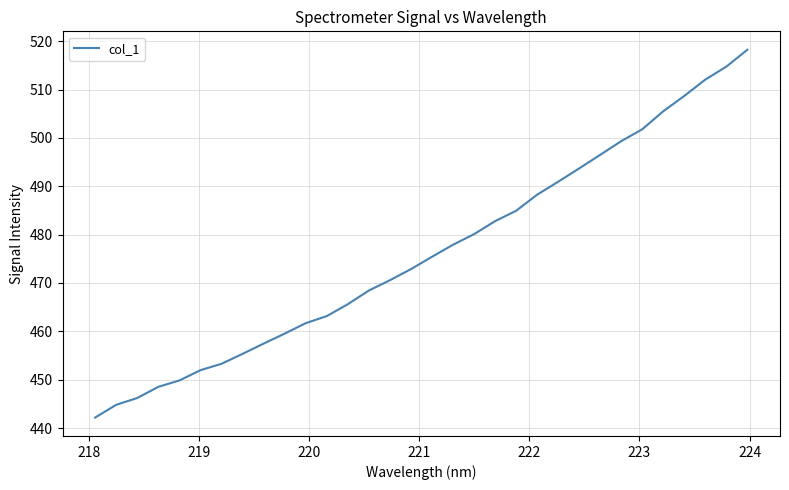

What is the smallest value displayed?

442.2